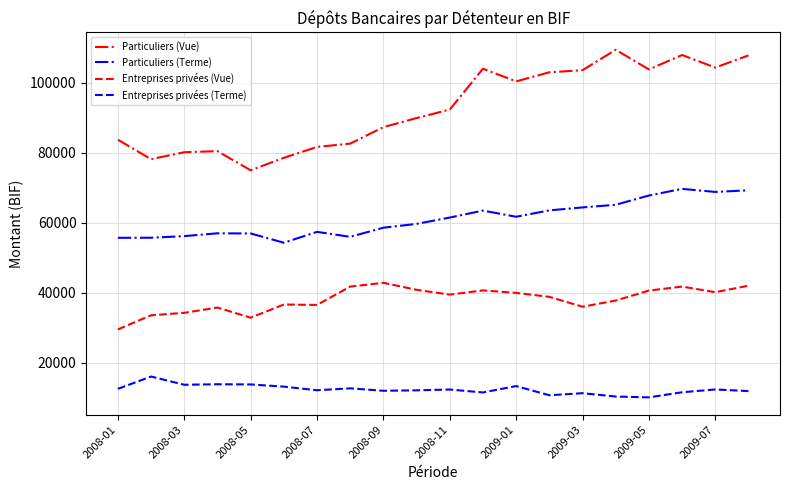

Which series has the largest total across all categories?

Particuliers (Vue)